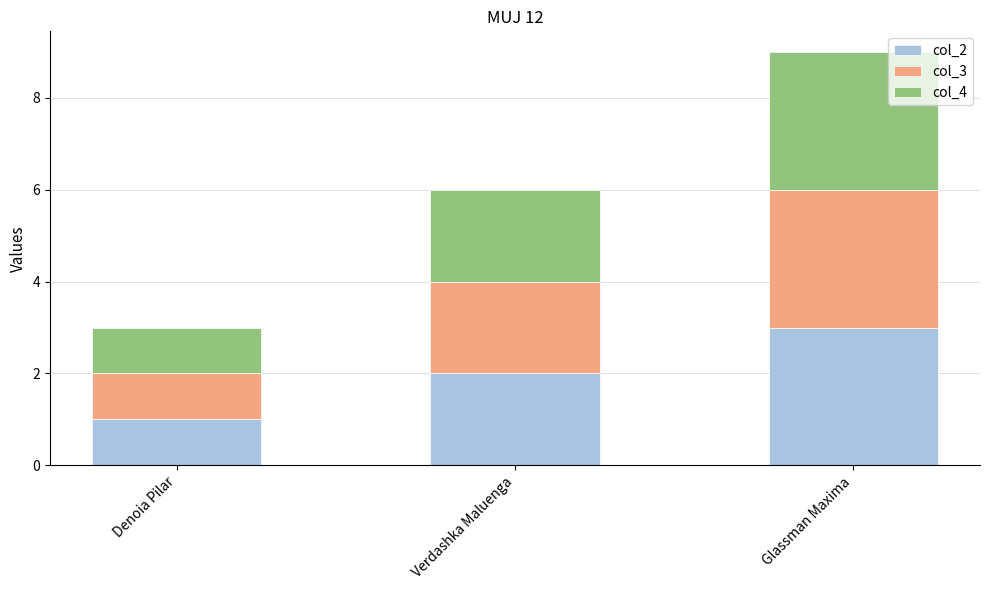

At which category is the sum across all series the highest?

Glassman Maxima